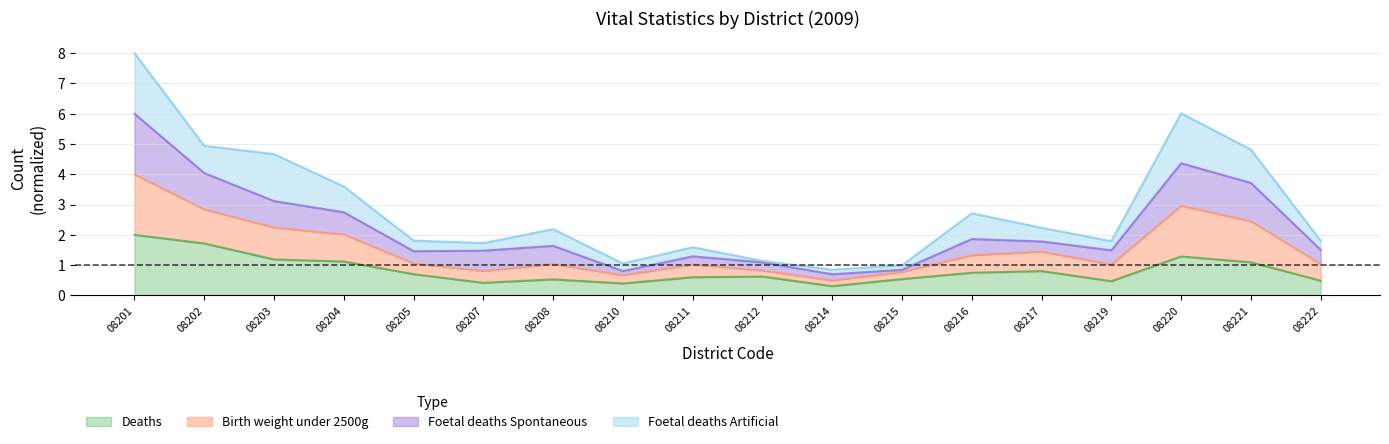

The value of Birth weight under 2500g at 08202 is 8.7. True or false?

False